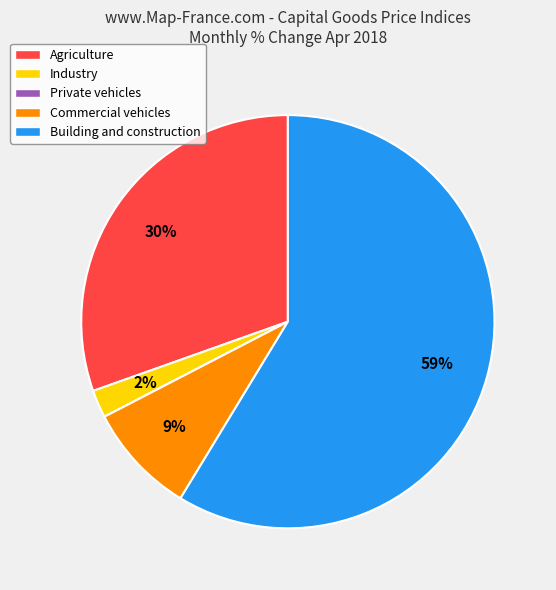

To the nearest percent, what portion does Industry represent?

2%